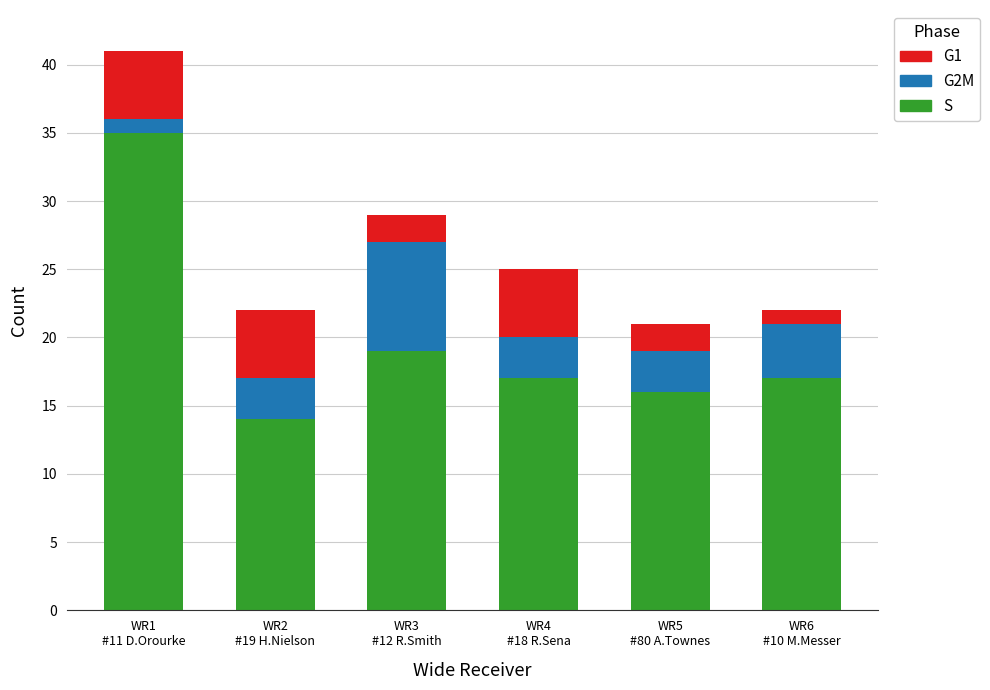

Are the bars horizontal?

No